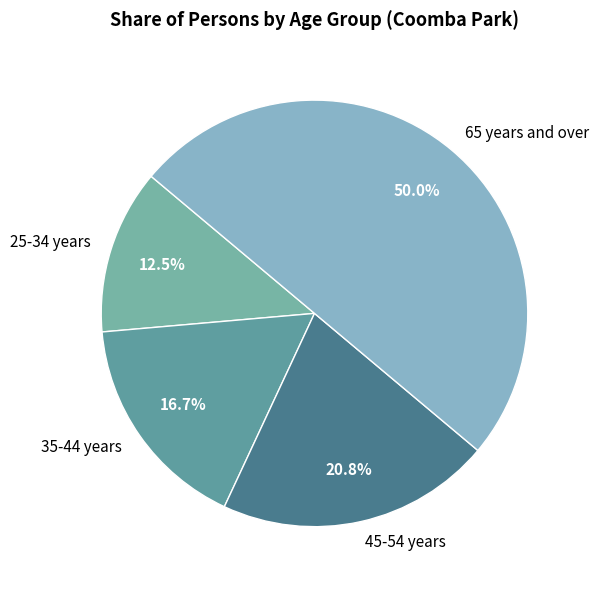

Is it true that 35-44 years is 17% of the pie?

True